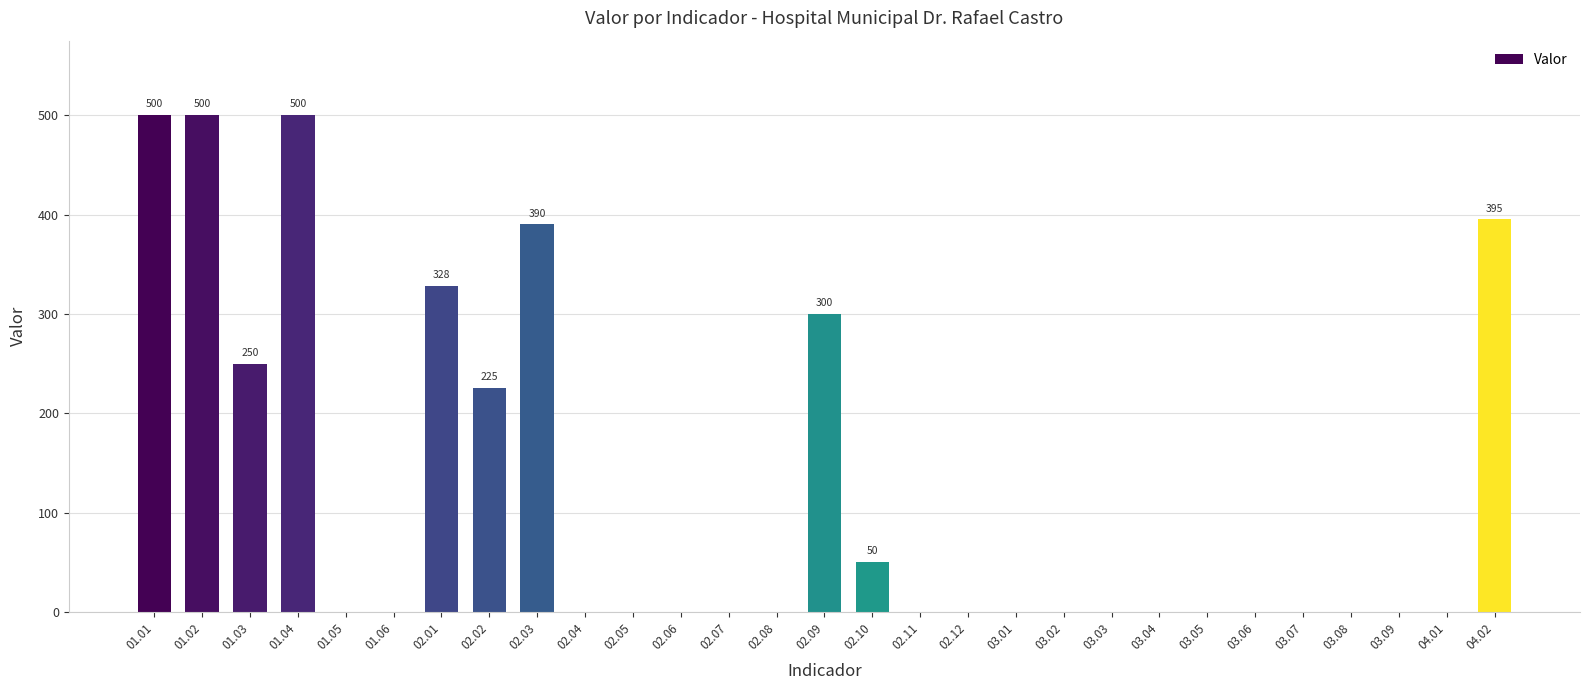

What is the change in value from 03.09 to 04.02?

+395